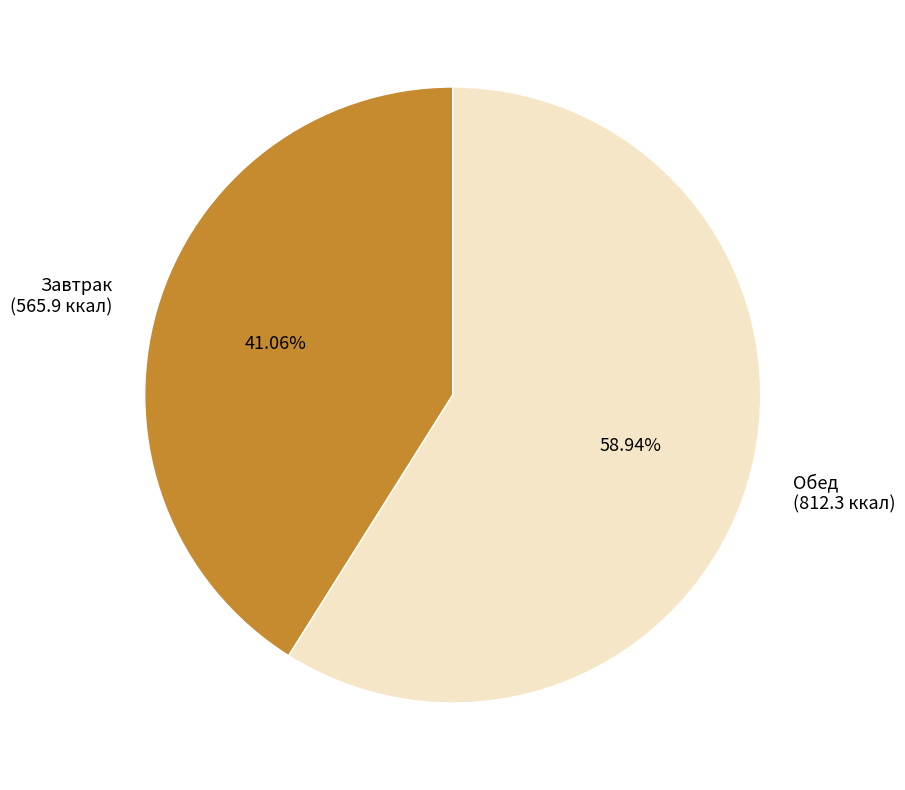

What is the largest slice in the pie chart?

Обед